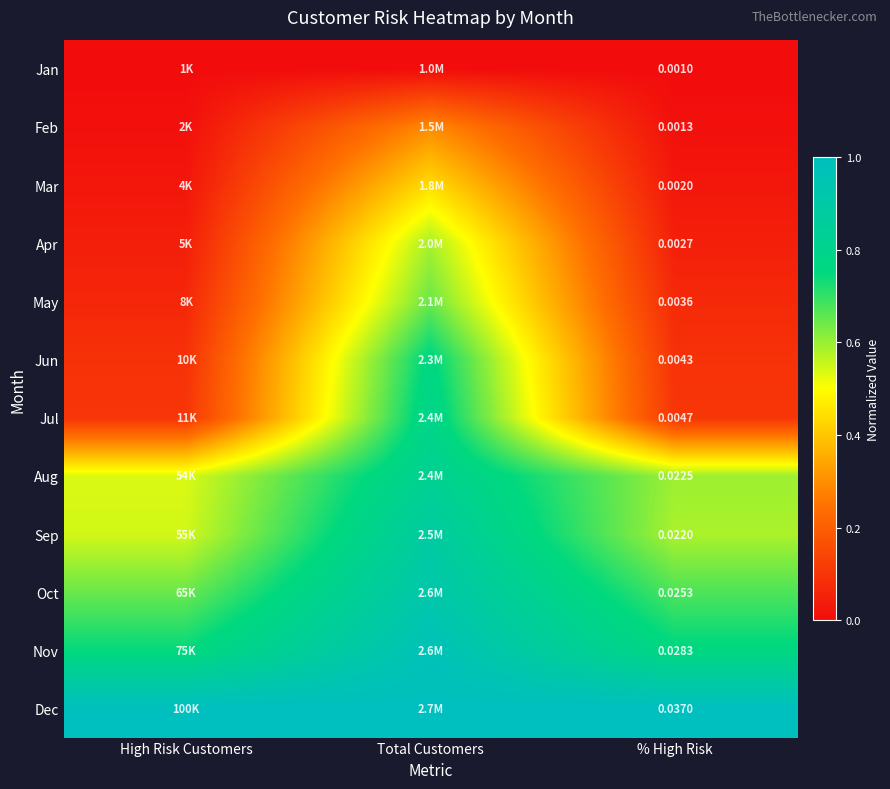

At % High Risk, list the series in order from smallest to largest.

Jan, Feb, Mar, Apr, May, Jun, Jul, Sep, Aug, Oct, Nov, Dec